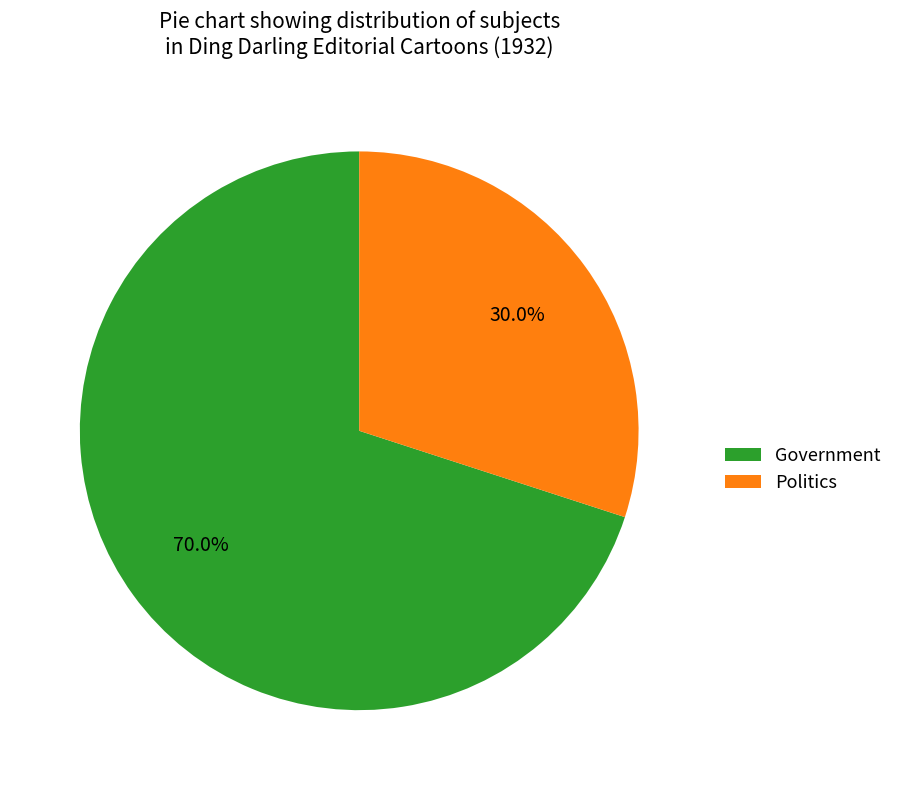

Is there a majority slice in this chart?

Yes